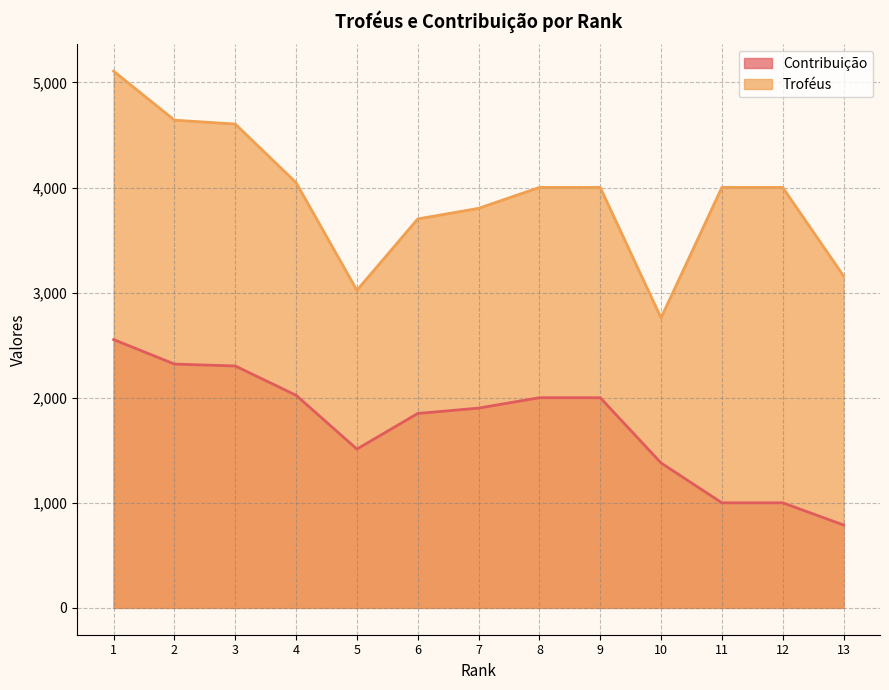

Reading right to left, extract all data points from this chart.

Contribuição: 13=789	12=1000	11=1000	10=1379	9=2000	8=2000	7=1901	6=1850	5=1511	4=2023	3=2302	2=2320	1=2553
Troféus: 13=3159	12=4001	11=4001	10=2759	9=4001	8=4001	7=3802	6=3701	5=3022	4=4046	3=4604	2=4641	1=5107